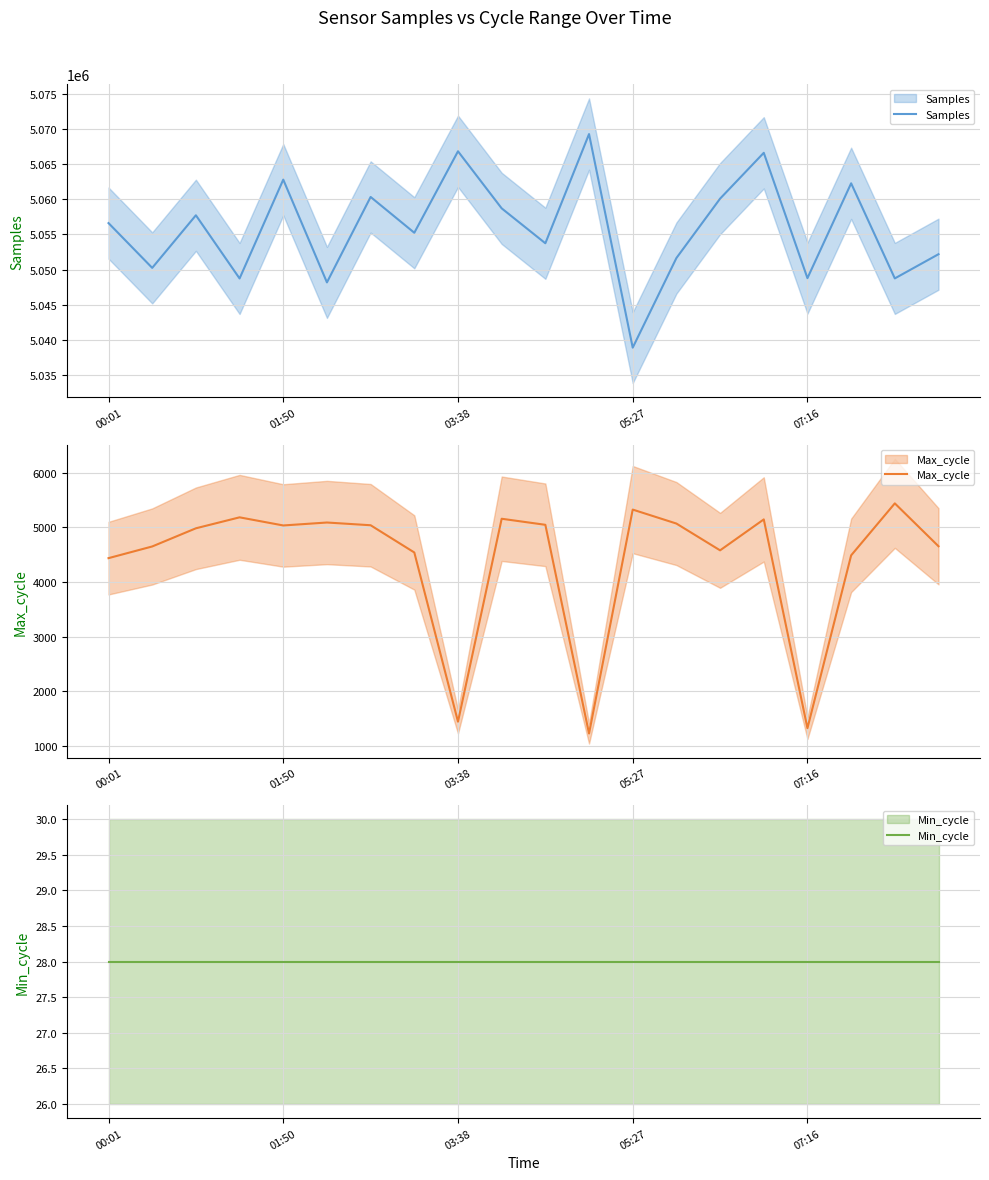

How many interior local valleys does the Max_cycle series have?

5